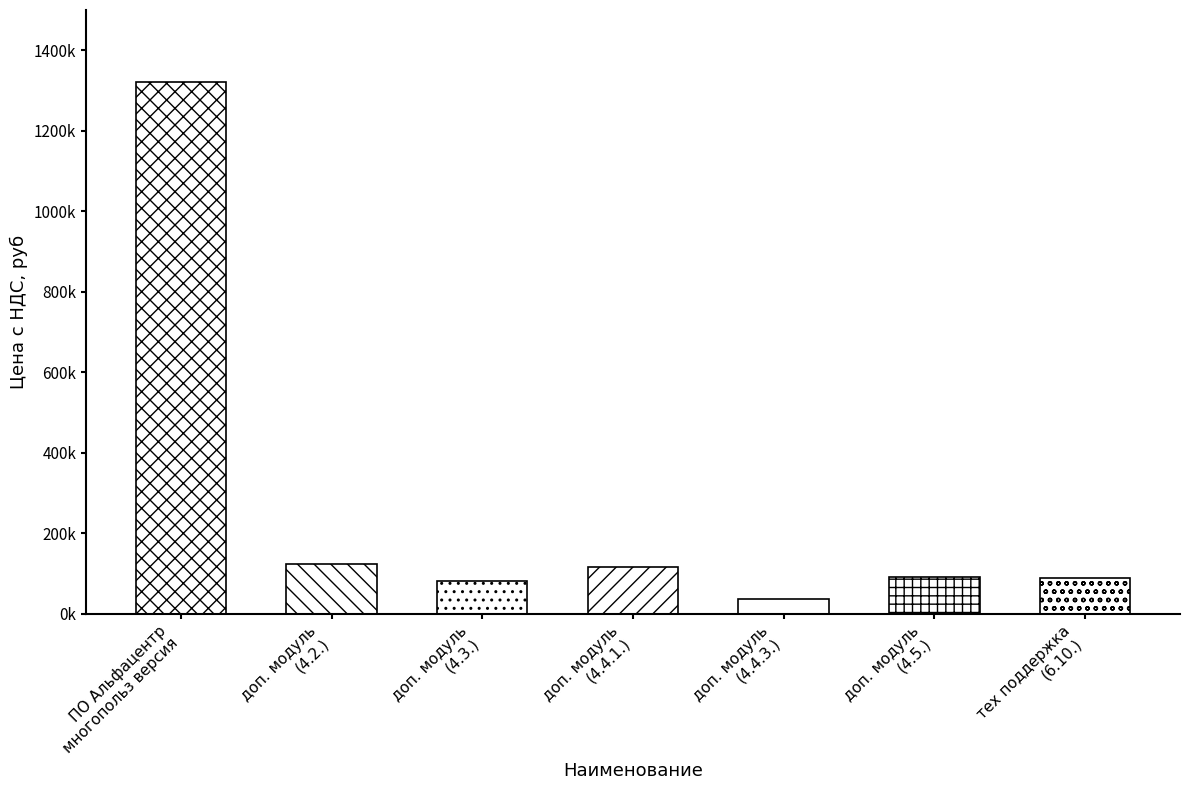

At which label is the value closest to 679000?

доп. модуль
(4.2.)